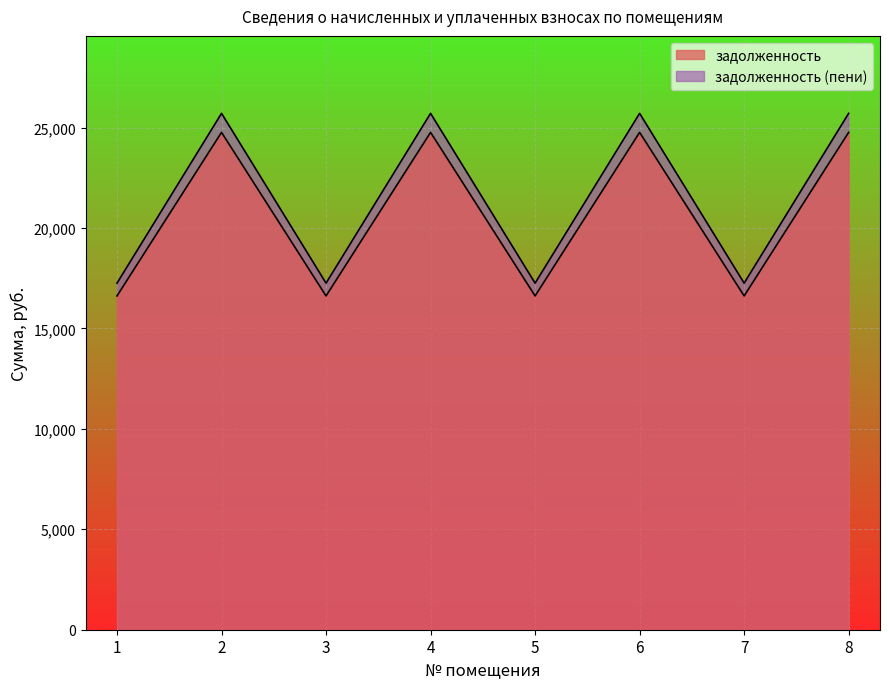

Count the number of categories in the chart.

8